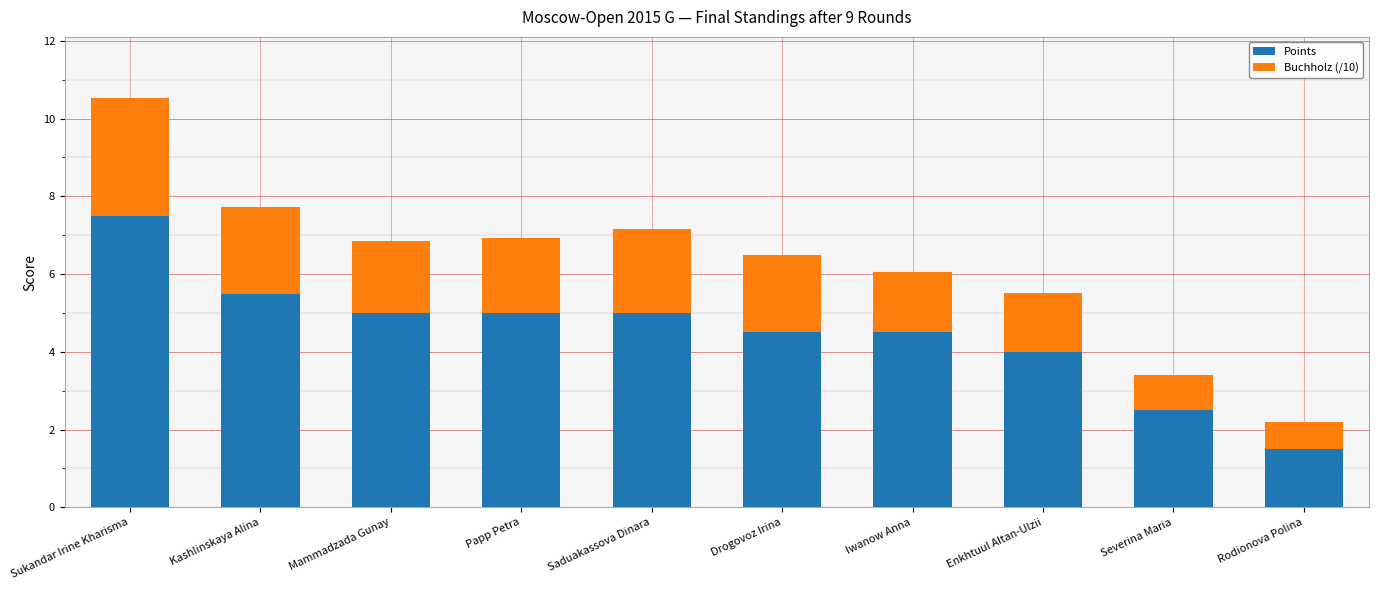

True or false: Points has a value of 8.1 at Papp Petra.

False